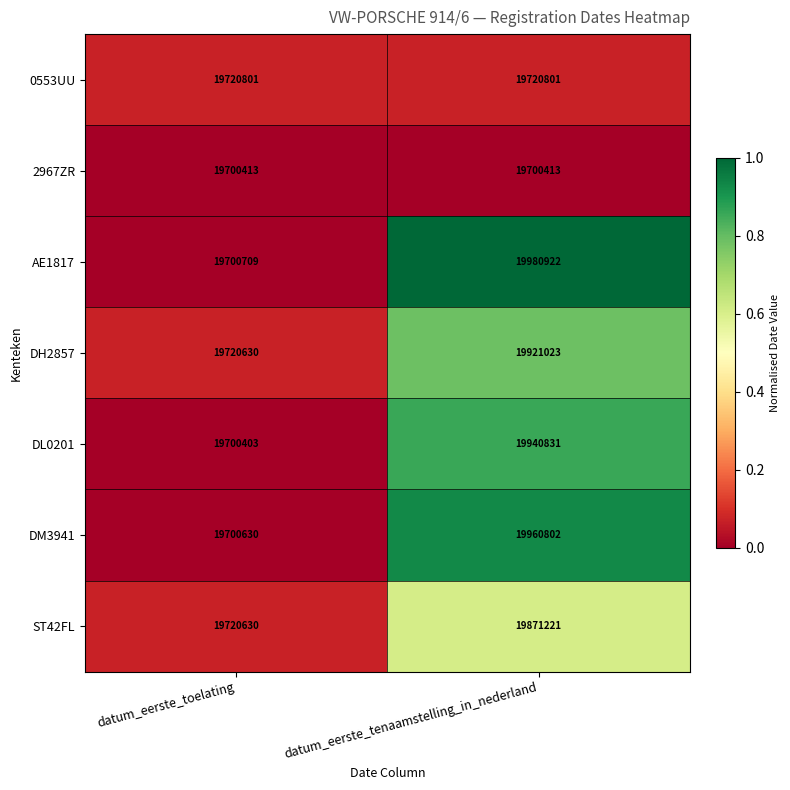

What is the sum of all ST42FL values?

39591851